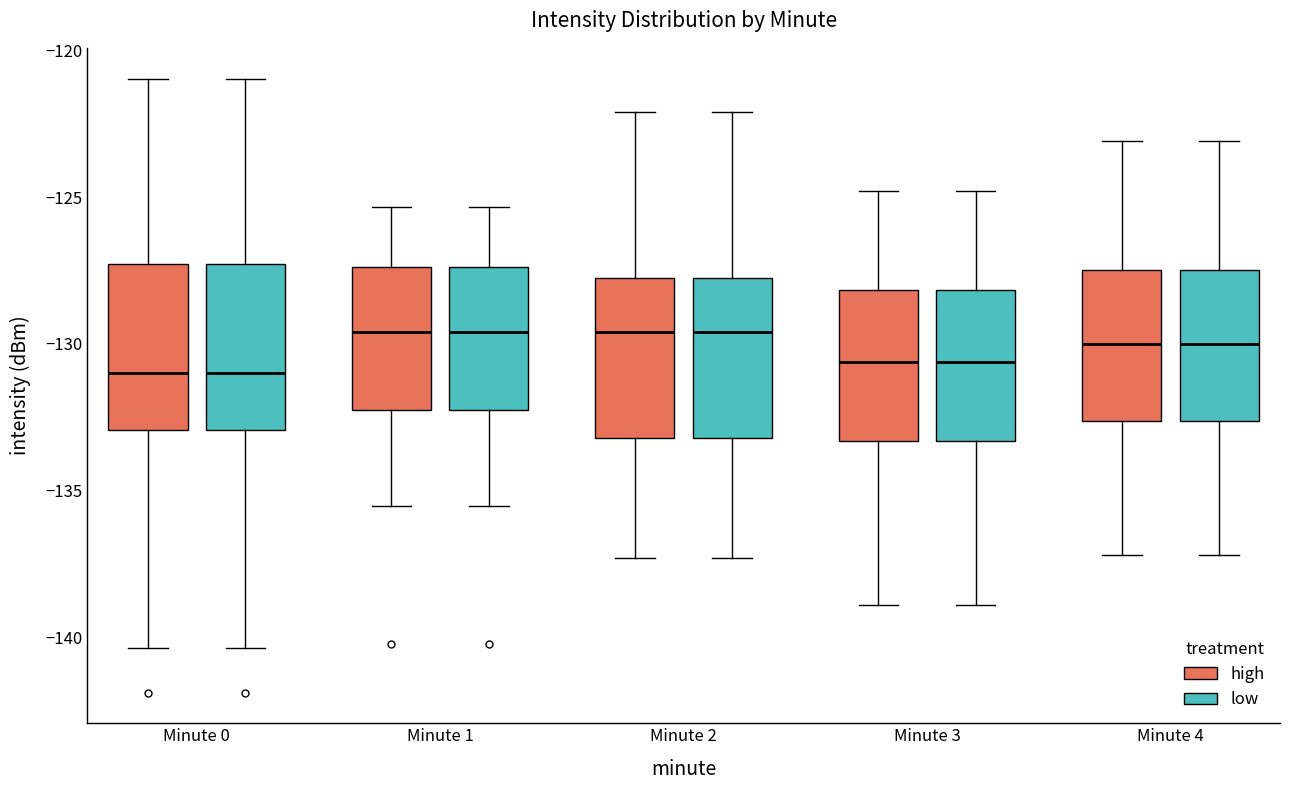

Reading left to right, transcribe this box plot: for each box, give where its median line is, the range the box spans, and where its two whiskers end, as read against the y-axis. The values are not printed on the chart, so give them approximately, as read against the axis.

Minute 0 (high): median -131.0, box -133.0 to -127.5, whiskers -140.5 to -121.0
Minute 0 (low): median -131.0, box -133.0 to -127.5, whiskers -140.5 to -121.0
Minute 1 (high): median -129.5, box -132.0 to -127.5, whiskers -135.5 to -125.5
Minute 1 (low): median -129.5, box -132.0 to -127.5, whiskers -135.5 to -125.5
Minute 2 (high): median -129.5, box -133.0 to -127.5, whiskers -137.5 to -122.0
Minute 2 (low): median -129.5, box -133.0 to -127.5, whiskers -137.5 to -122.0
Minute 3 (high): median -130.5, box -133.5 to -128.0, whiskers -139.0 to -125.0
Minute 3 (low): median -130.5, box -133.5 to -128.0, whiskers -139.0 to -125.0
Minute 4 (high): median -130.0, box -132.5 to -127.5, whiskers -137.0 to -123.0
Minute 4 (low): median -130.0, box -132.5 to -127.5, whiskers -137.0 to -123.0